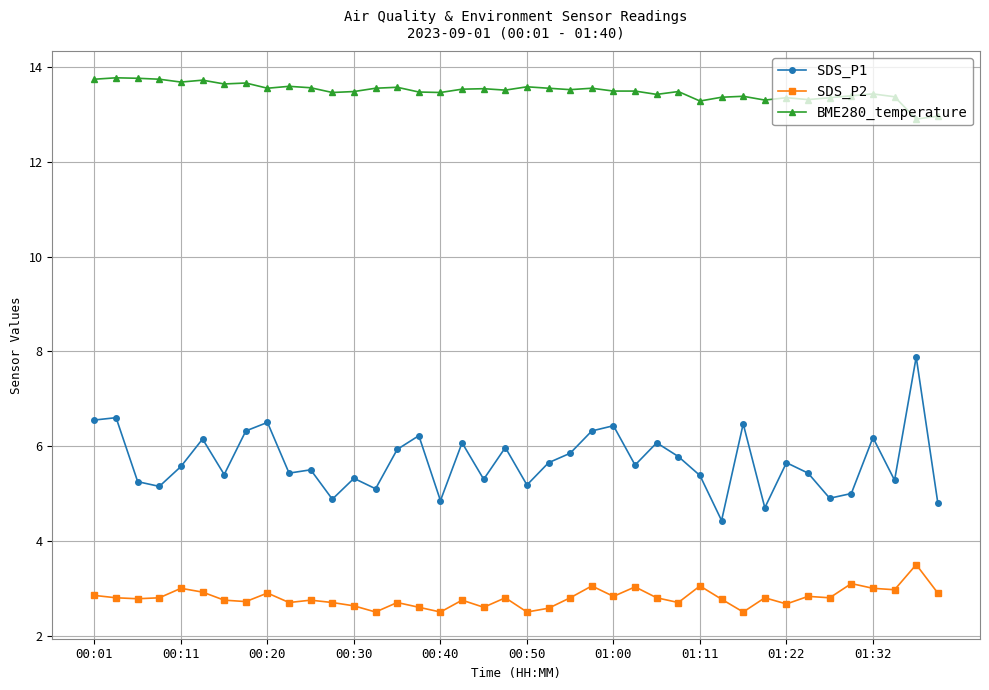

In SDS_P1, how many points are higher than both neighbors (excluding endpoints)?

14